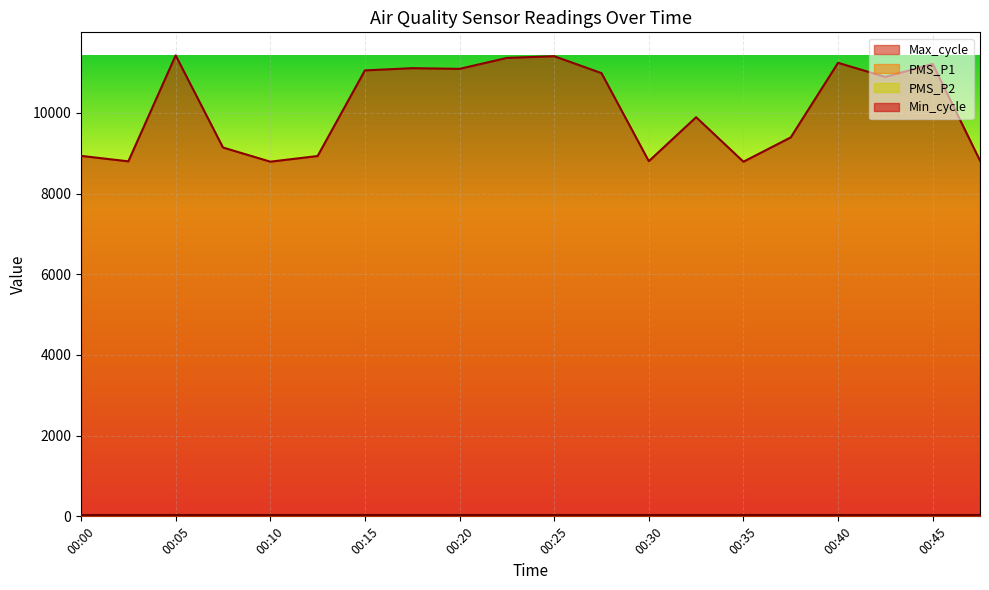

What is the value of the PMS_P1 point at the 13th from the left?

20.6